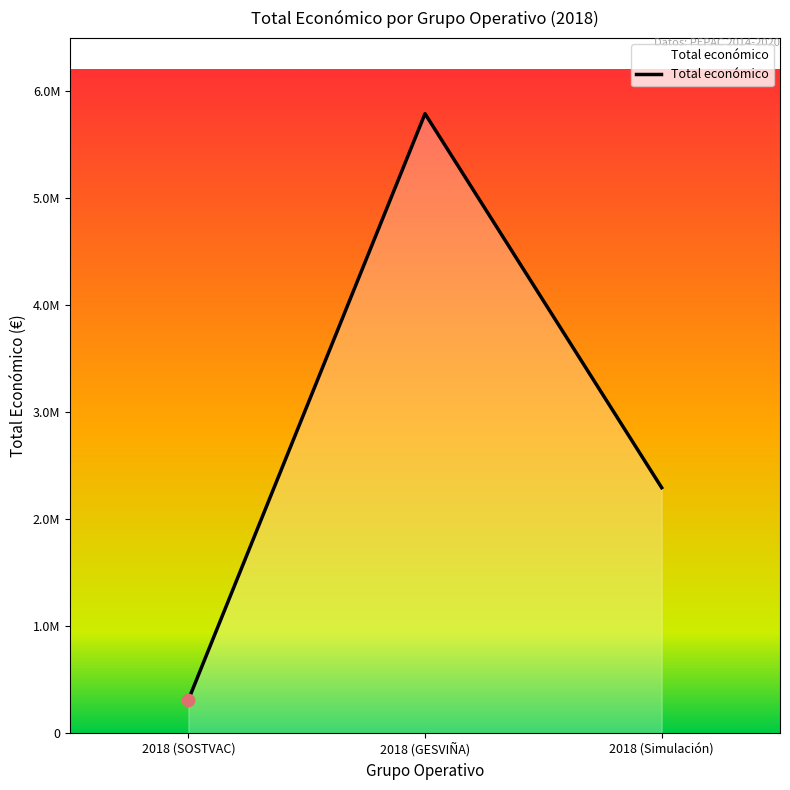

Is this an area chart (filled region under the line)?

Yes